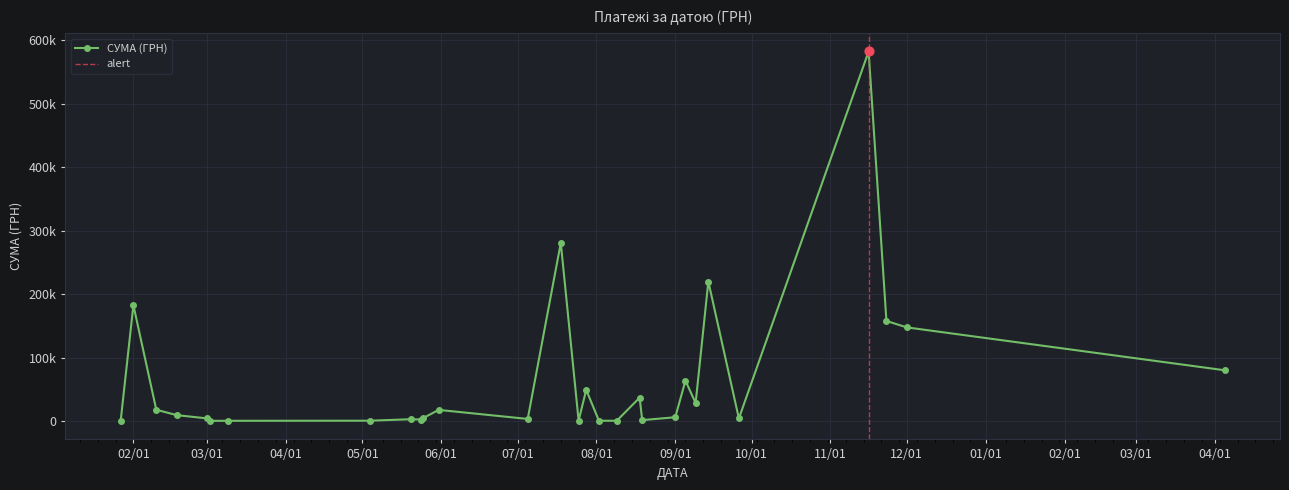

What is the change in value from 05.07.2016 to 01.03.2016?

-865.5